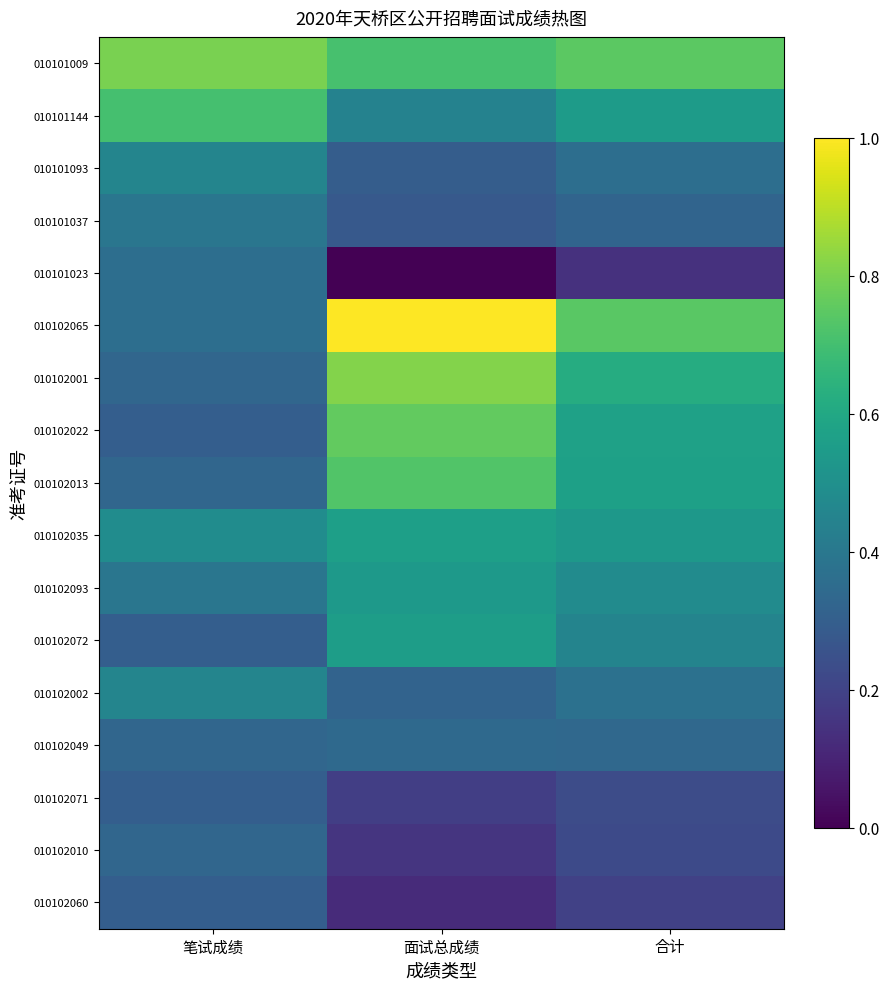

Reading right to left, list all the values displayed in this chart.

010101009: 合计=0.7	面试总成绩=0.7	笔试成绩=0.8
010101144: 合计=0.5	面试总成绩=0.4	笔试成绩=0.7
010101093: 合计=0.4	面试总成绩=0.3	笔试成绩=0.5
010101037: 合计=0.3	面试总成绩=0.3	笔试成绩=0.4
010101023: 合计=0.1	面试总成绩=0.0	笔试成绩=0.4
010102065: 合计=0.7	面试总成绩=1.0	笔试成绩=0.4
010102001: 合计=0.6	面试总成绩=0.8	笔试成绩=0.3
010102022: 合计=0.6	面试总成绩=0.8	笔试成绩=0.3
010102013: 合计=0.6	面试总成绩=0.7	笔试成绩=0.3
010102035: 合计=0.5	面试总成绩=0.6	笔试成绩=0.5
010102093: 合计=0.5	面试总成绩=0.5	笔试成绩=0.4
010102072: 合计=0.5	面试总成绩=0.6	笔试成绩=0.3
010102002: 合计=0.4	面试总成绩=0.3	笔试成绩=0.5
010102049: 合计=0.3	面试总成绩=0.3	笔试成绩=0.3
010102071: 合计=0.2	面试总成绩=0.2	笔试成绩=0.3
010102010: 合计=0.2	面试总成绩=0.2	笔试成绩=0.3
010102060: 合计=0.2	面试总成绩=0.1	笔试成绩=0.3